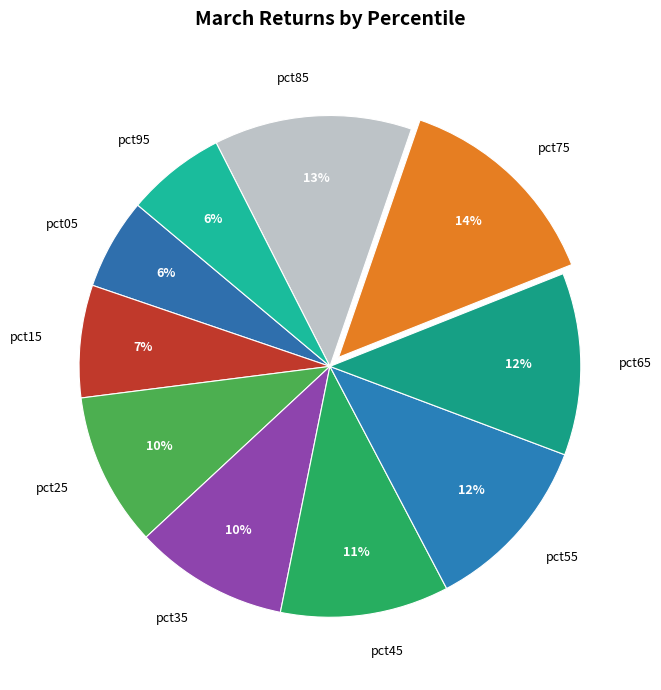

To the nearest percent, what is the combined percentage of pct15 and pct45?

18%